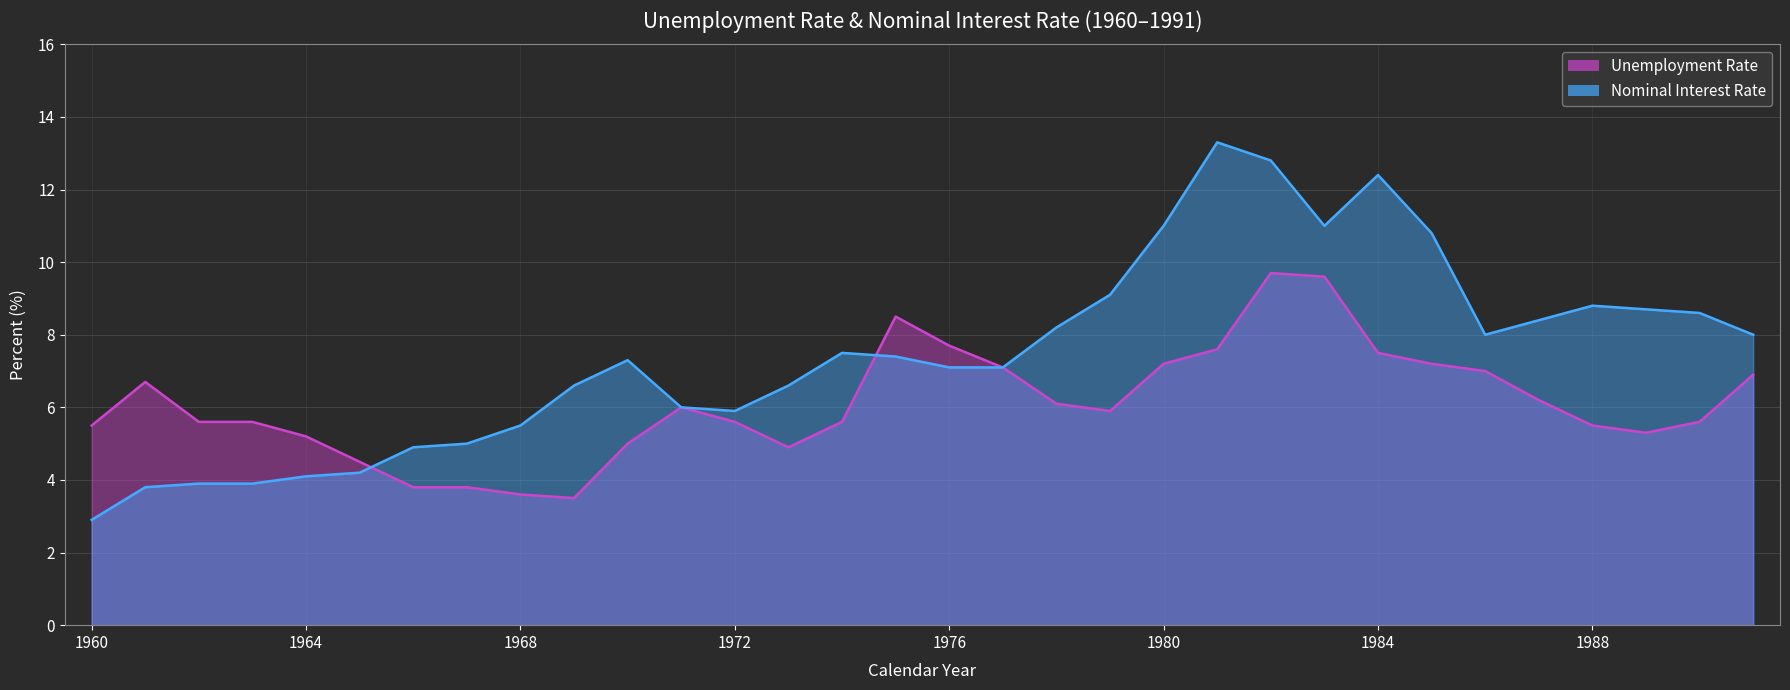

Is it true that Nominal Interest Rate equals 8.4 at 1987?

True